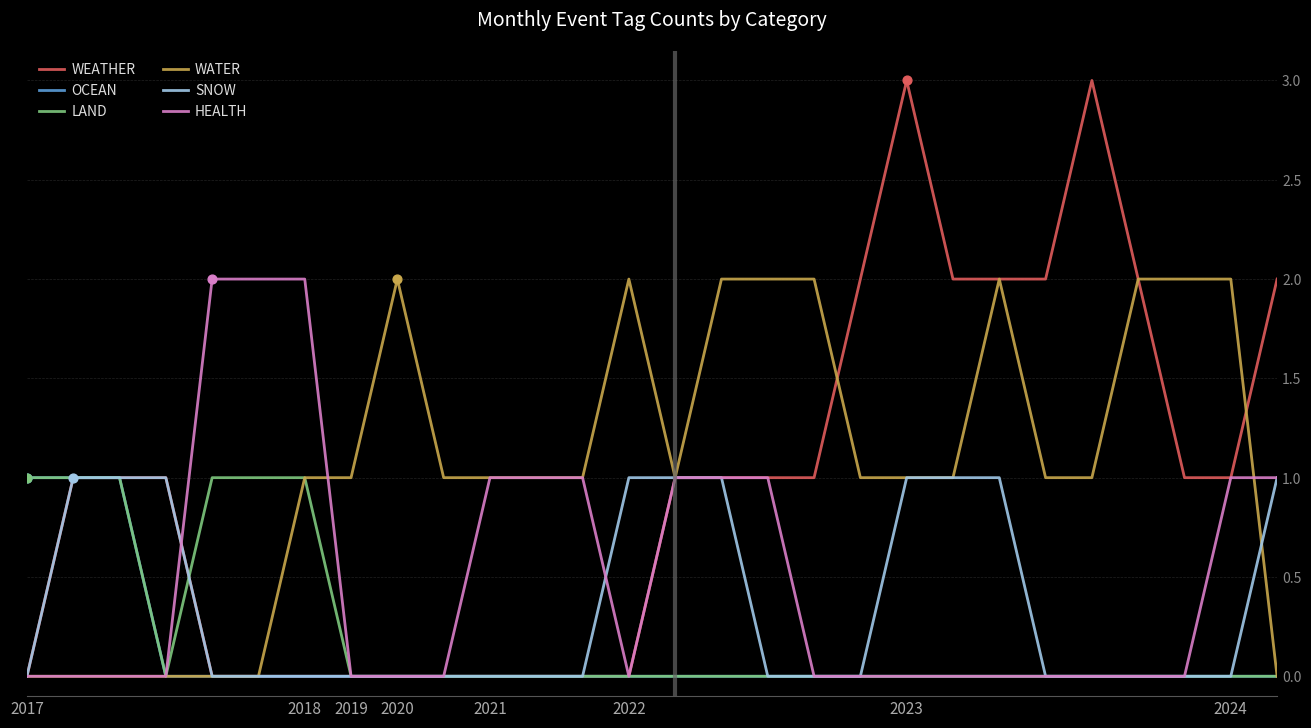

What are all the series names shown in the legend?

WEATHER, OCEAN, LAND, WATER, SNOW, HEALTH